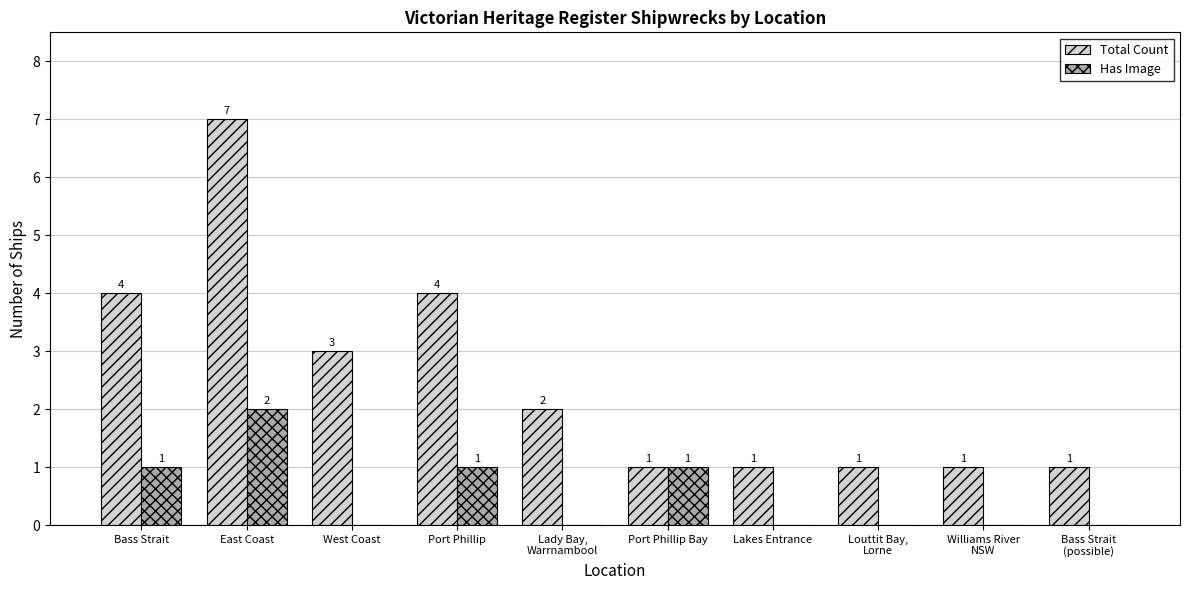

Reading left to right, transcribe all the data shown in this chart.

Total Count: 4	7	3	4	2	1	1	1	1	1
Has Image: 1	2	0	1	0	1	0	0	0	0